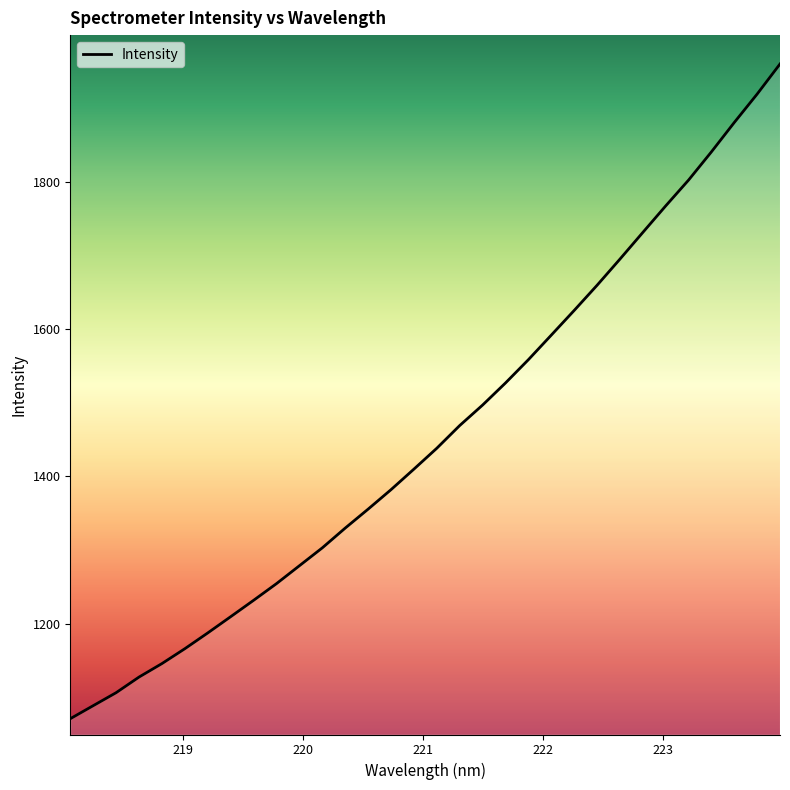

What is the greatest value displayed?

1959.6